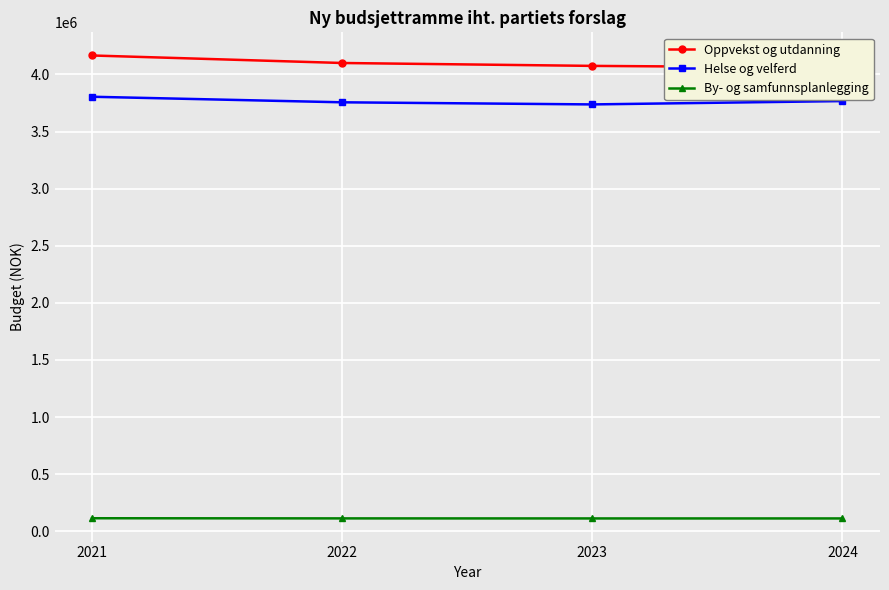

Which series changed the most between 2021 and 2024?

Oppvekst og utdanning